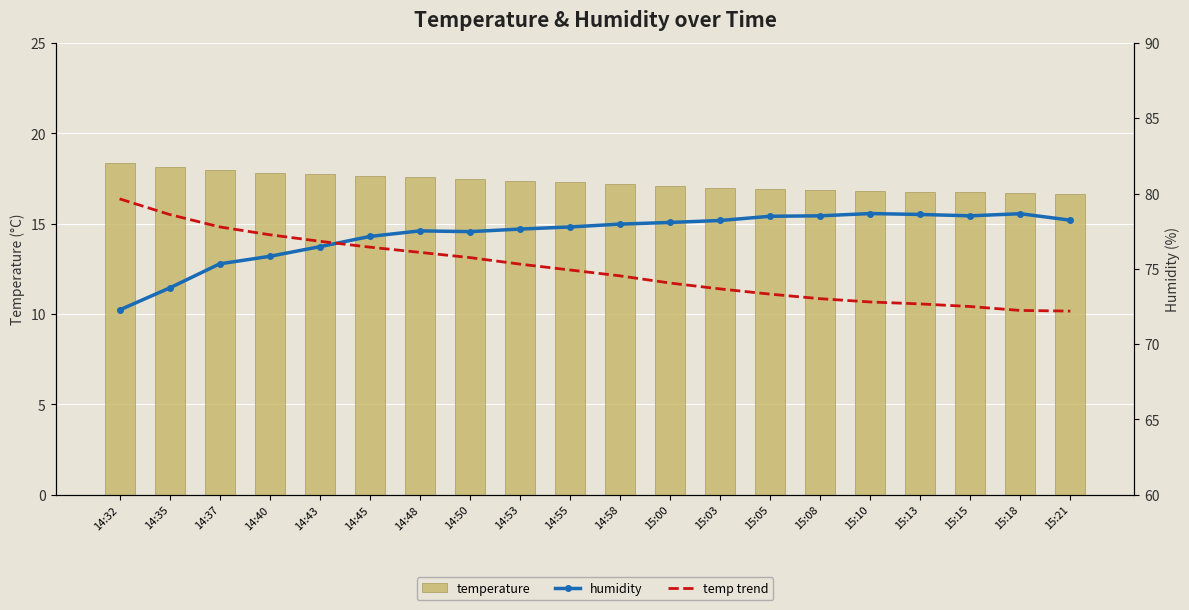

At how many categories does at least one series exceed 58?

20